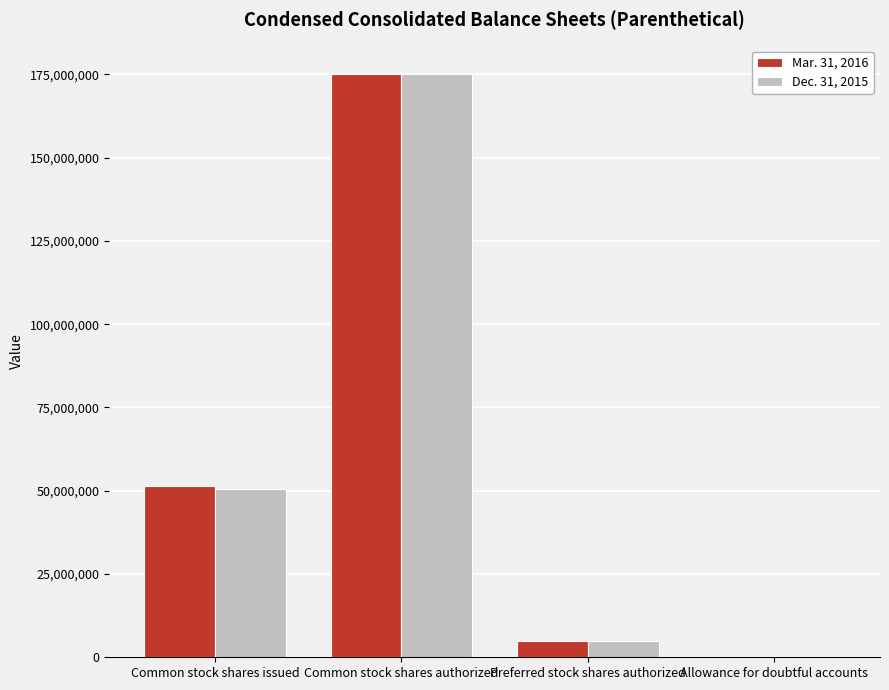

Which series changed the most between Common stock shares issued and Common stock shares authorized?

Dec. 31, 2015